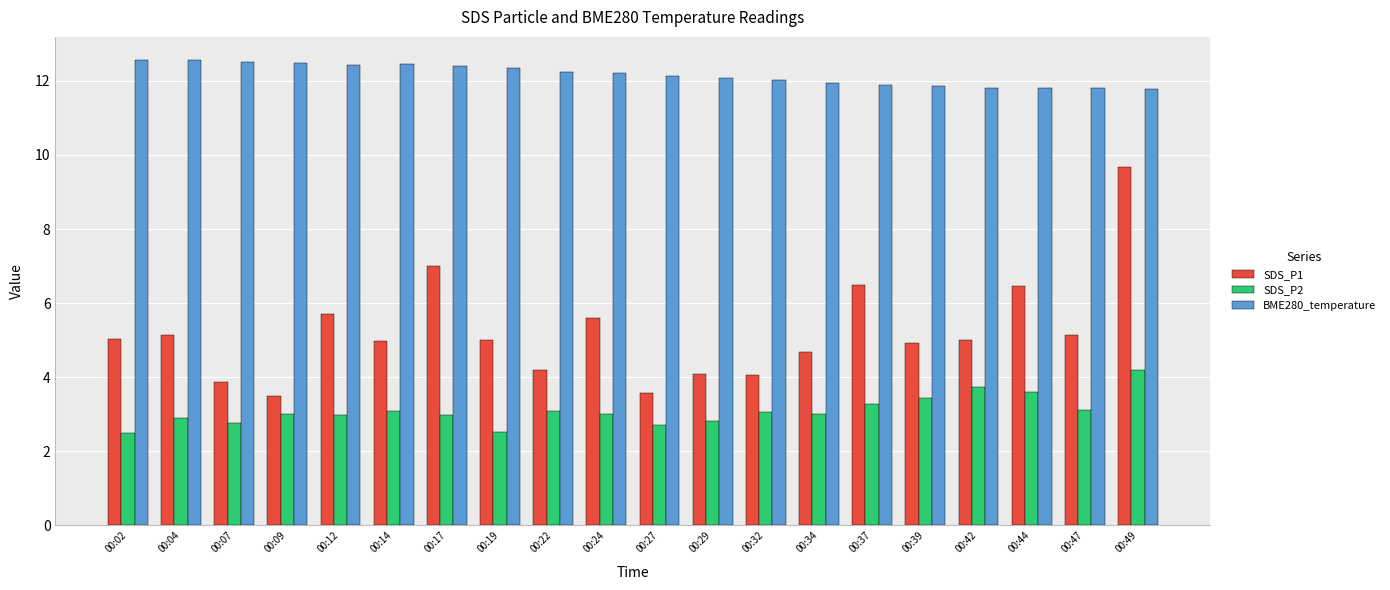

Rank the series by their average value, from lowest to highest.

SDS_P2, SDS_P1, BME280_temperature